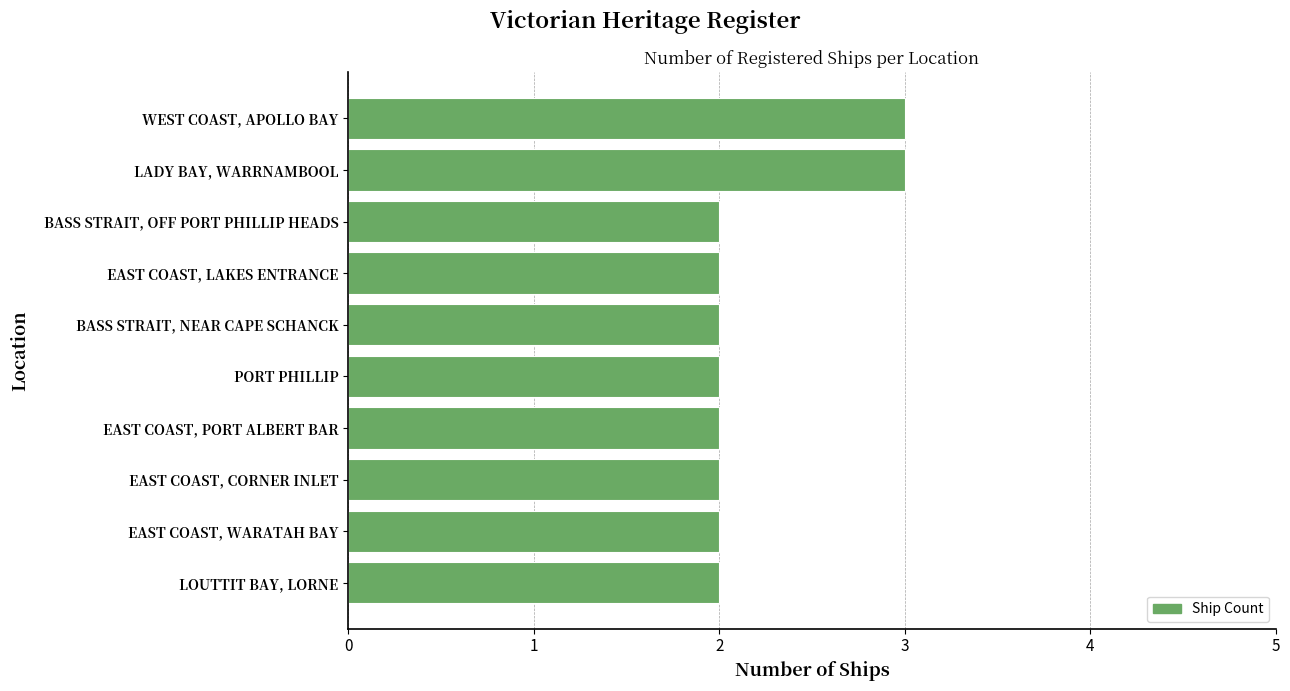

What position from the top is EAST COAST, WARATAH BAY?

9